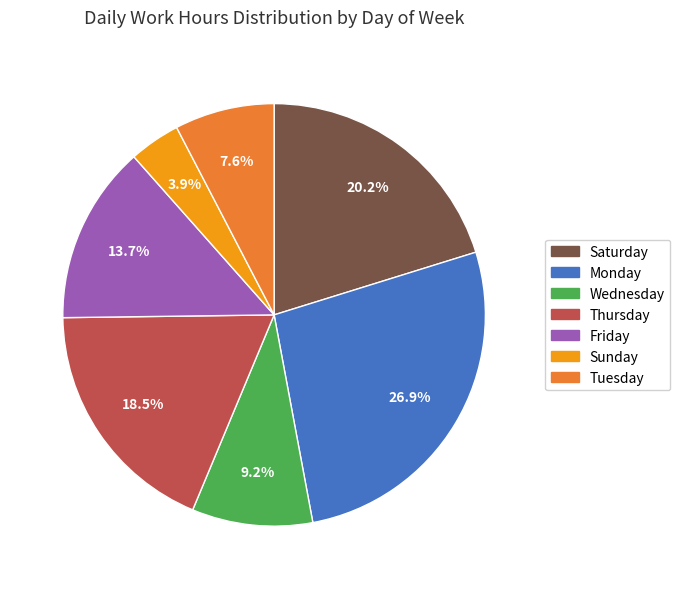

Is there a majority slice in this chart?

No